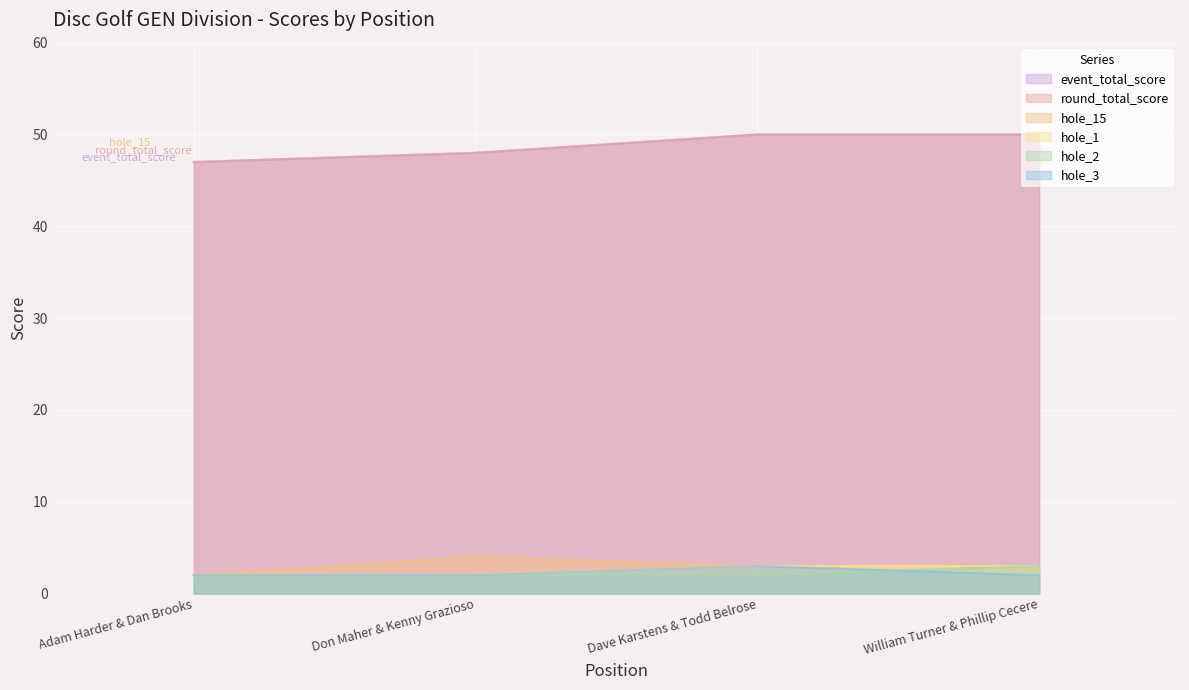

What is the sum of all hole_15 values?

12